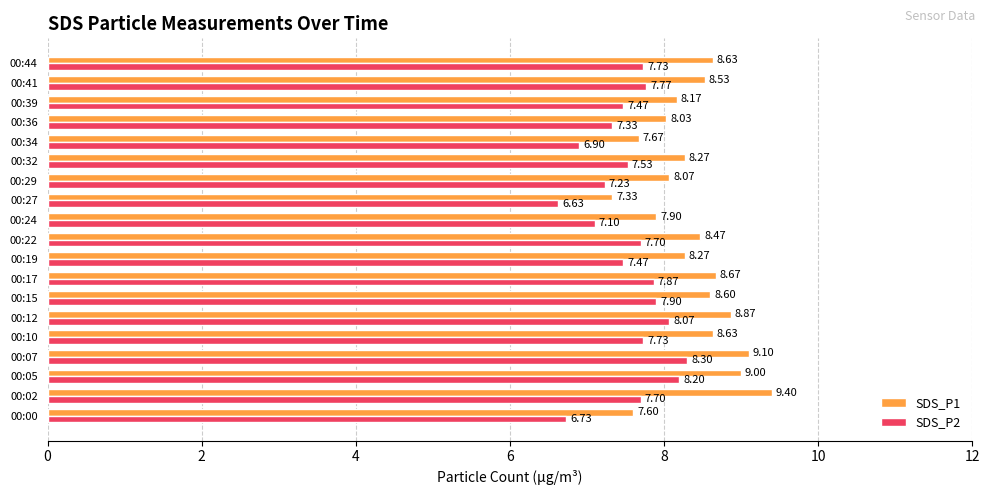

What is the difference between the maximum and minimum values in the SDS_P1 series?

2.1